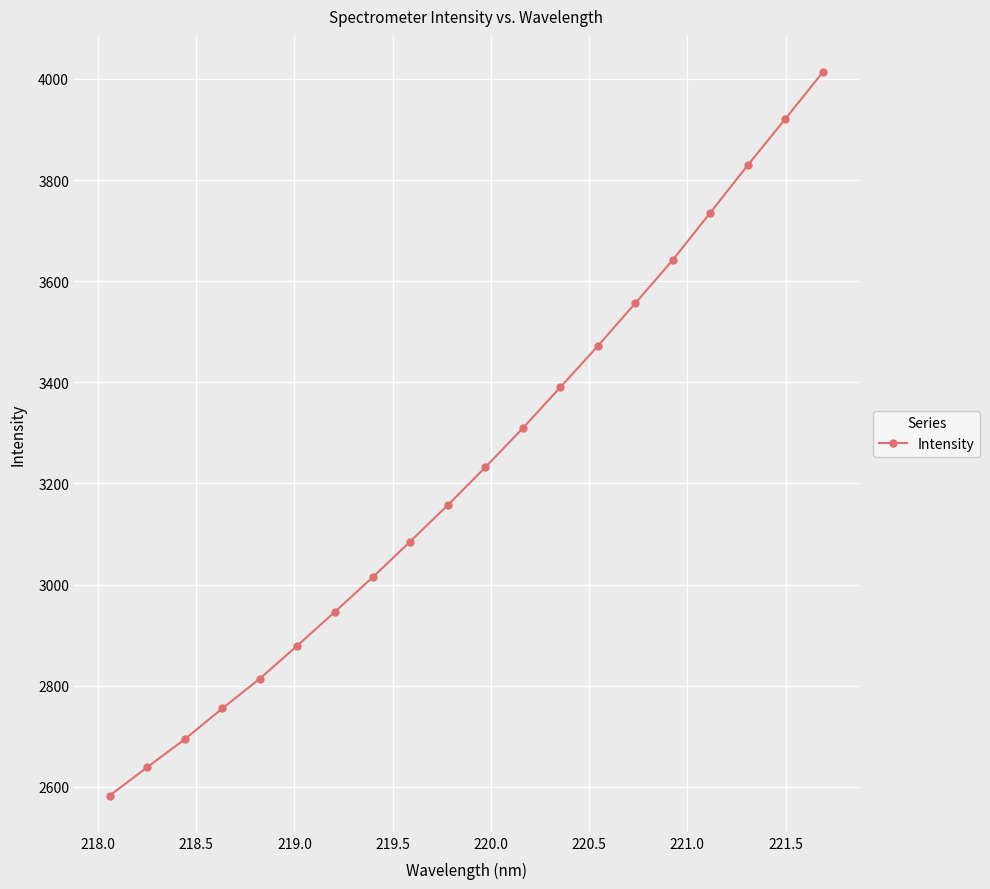

How many series are shown in this chart?

1